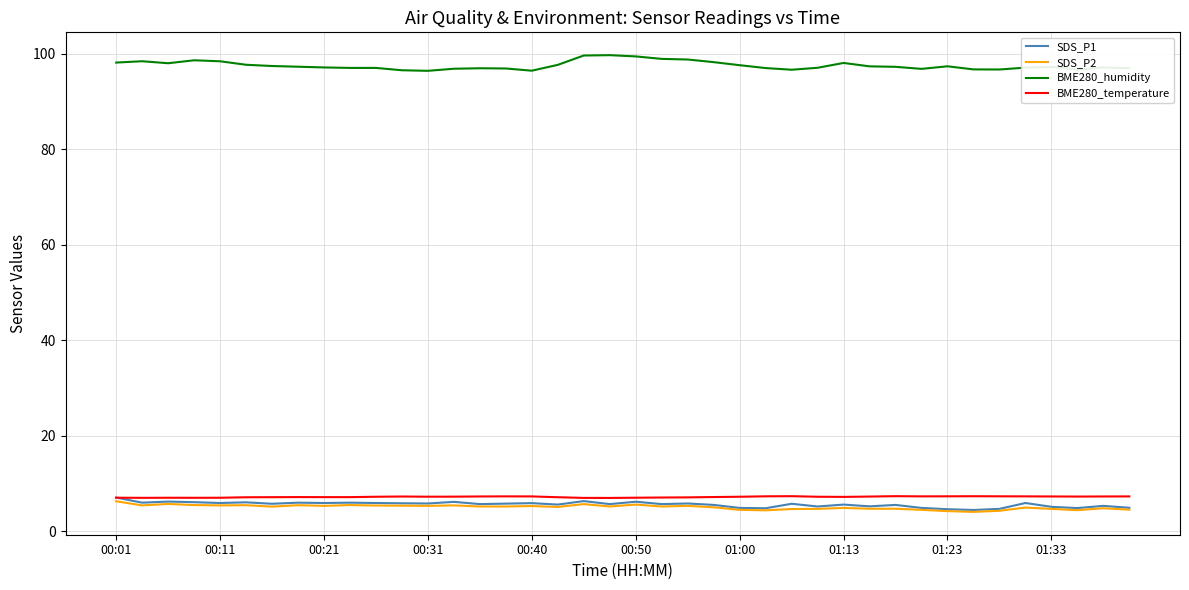

True or false: BME280_humidity and BME280_temperature intersect in this chart.

False